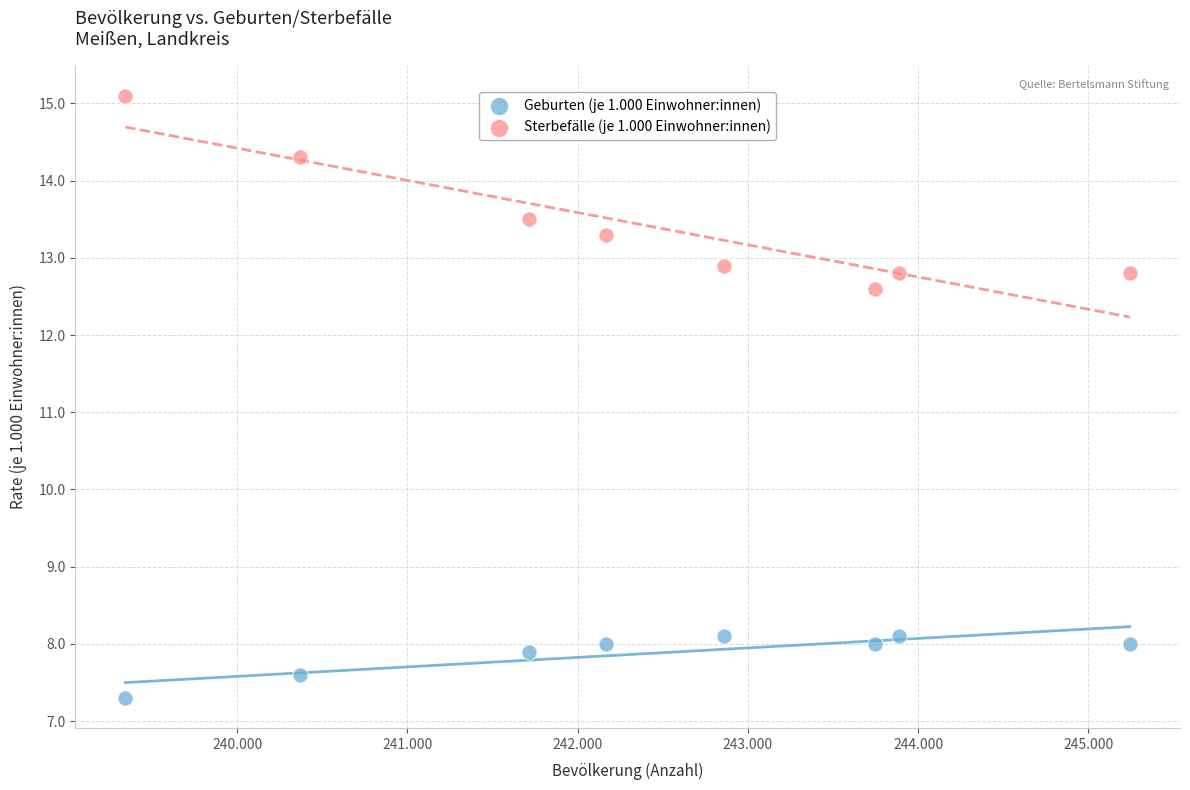

Which series contains the lowest Y value?

Geburten (je 1.000 Einwohner:innen)